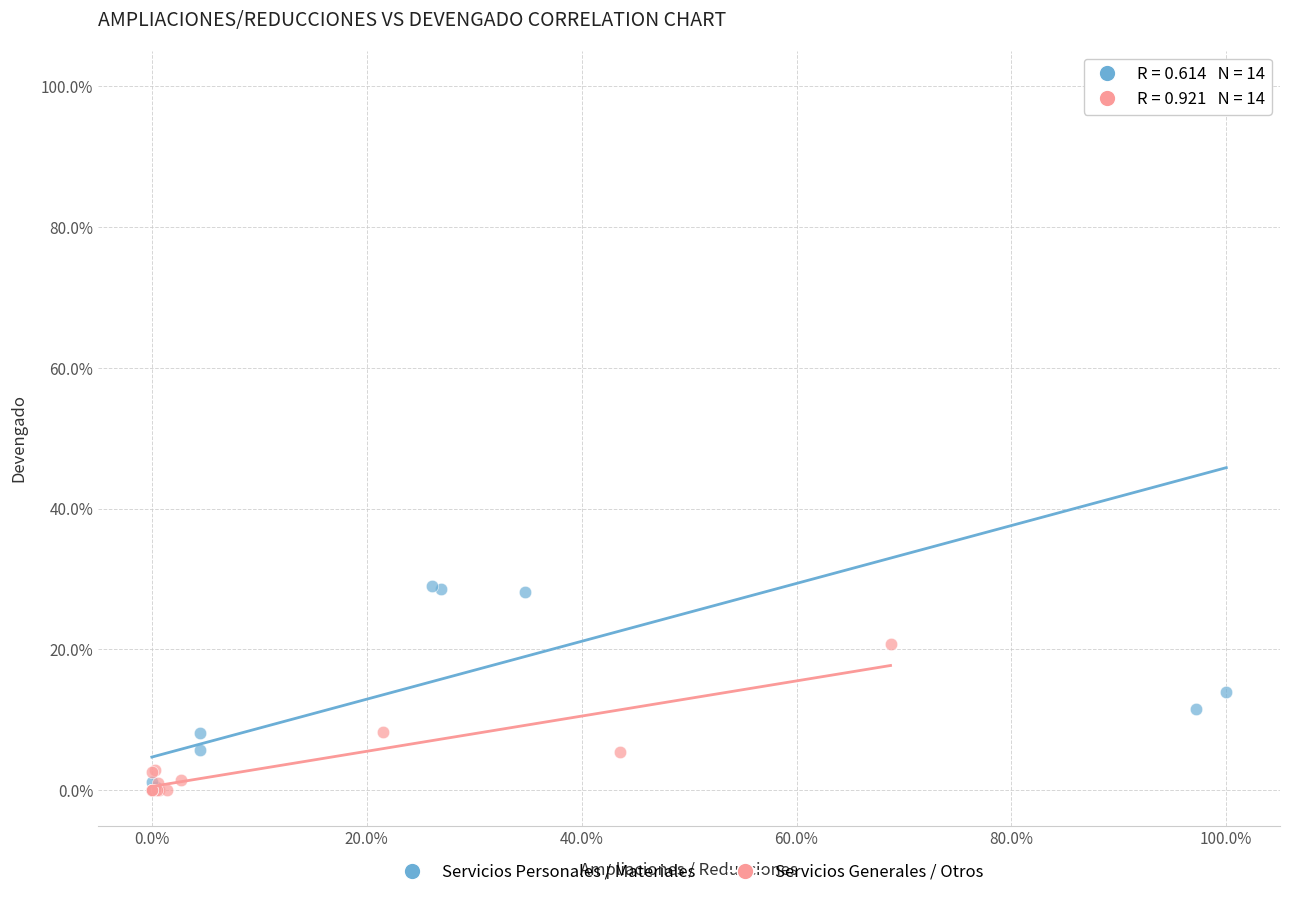

What are all the series names shown in the legend?

Servicios Personales / Materiales, Servicios Generales / Otros